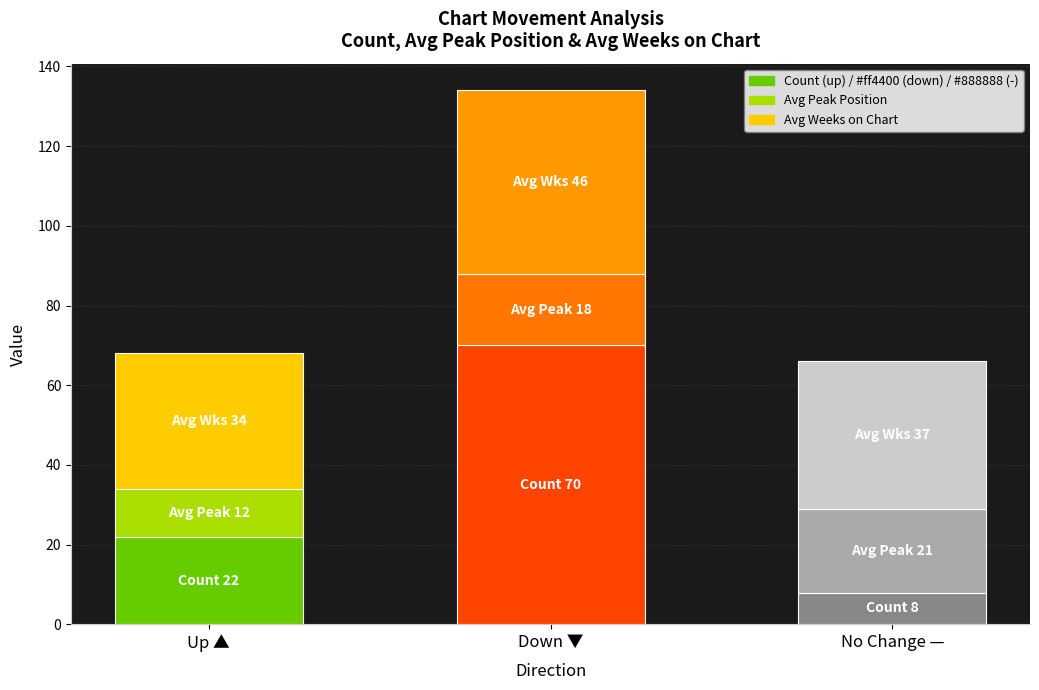

At which category is the sum across all series the highest?

Down ▼